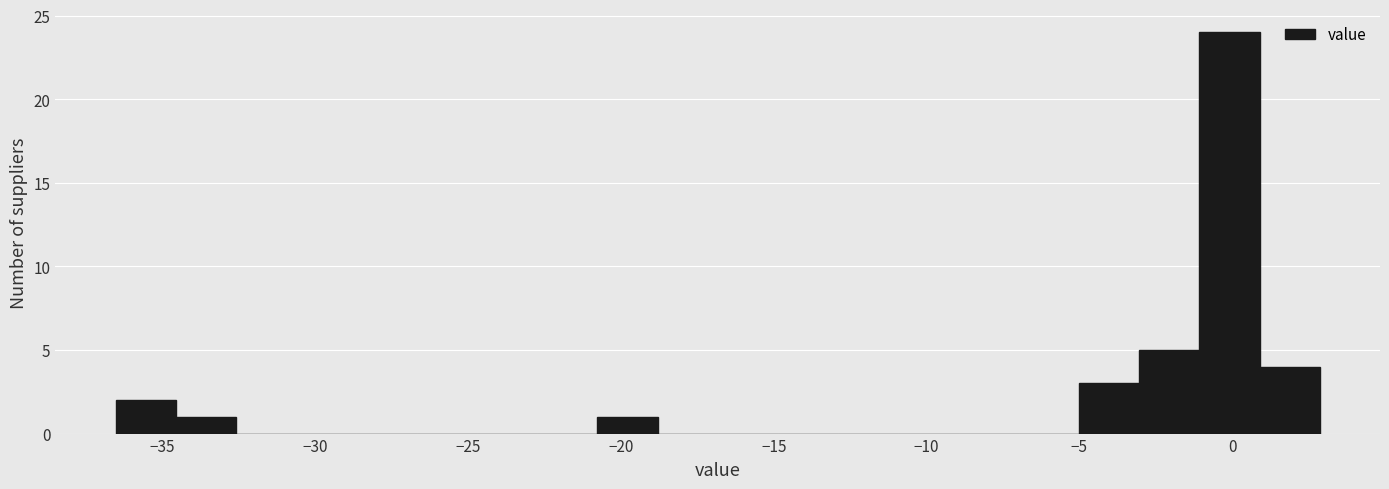

Read against the x-axis, roughly where is the centre of the tallest bar?

0.0